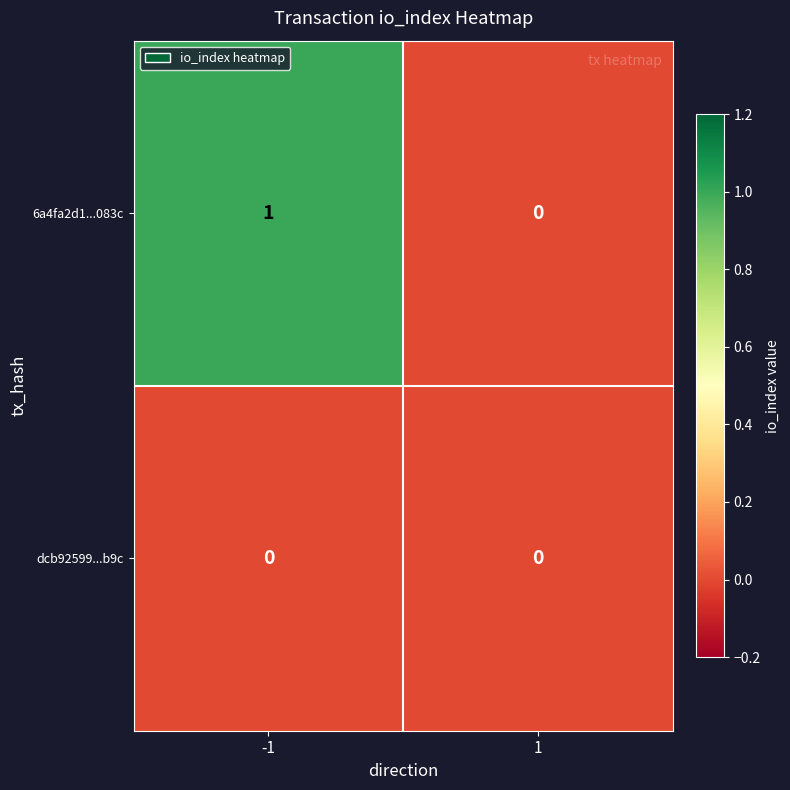

Which series has the largest total across all categories?

6a4fa2d1...083c